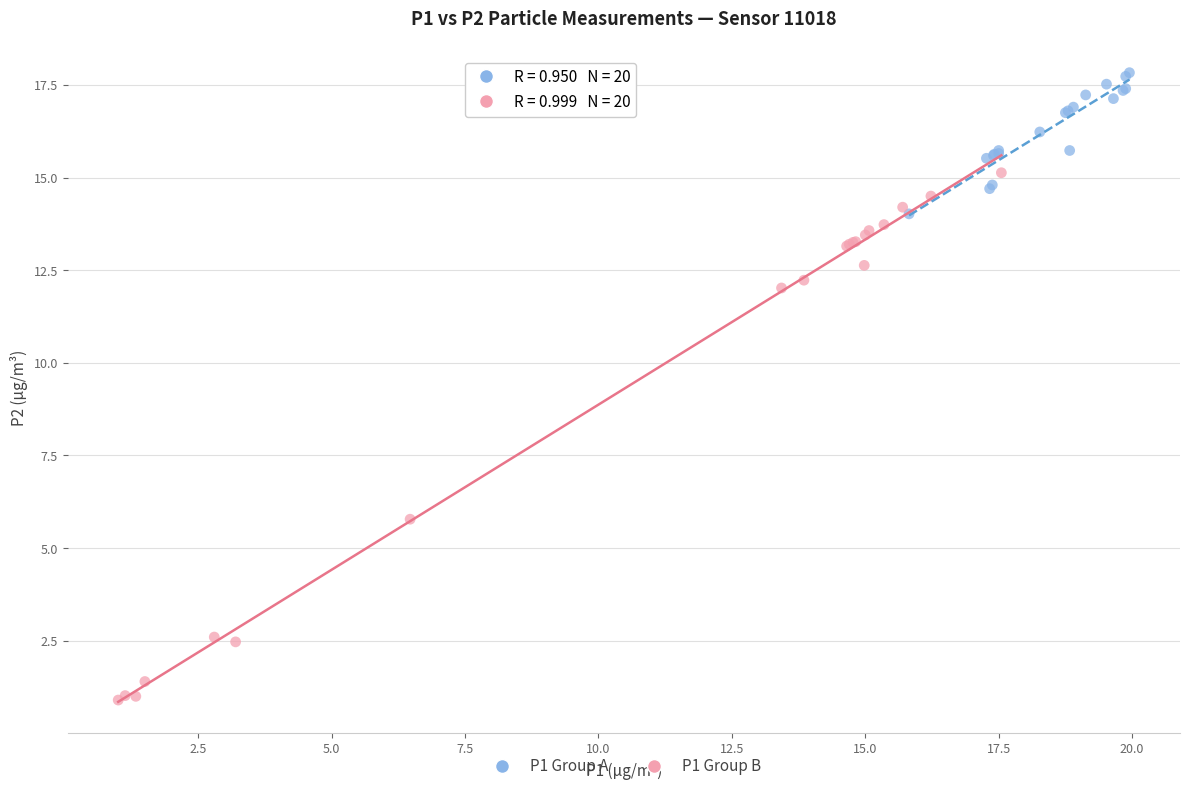

Which series reaches the minimum Y coordinate?

P1 Group B